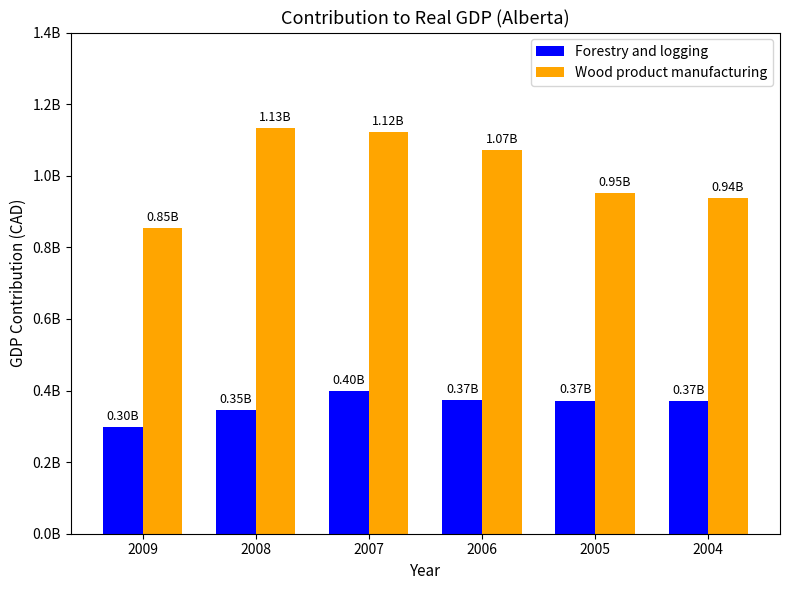

Which series has the largest total across all categories?

Wood product manufacturing